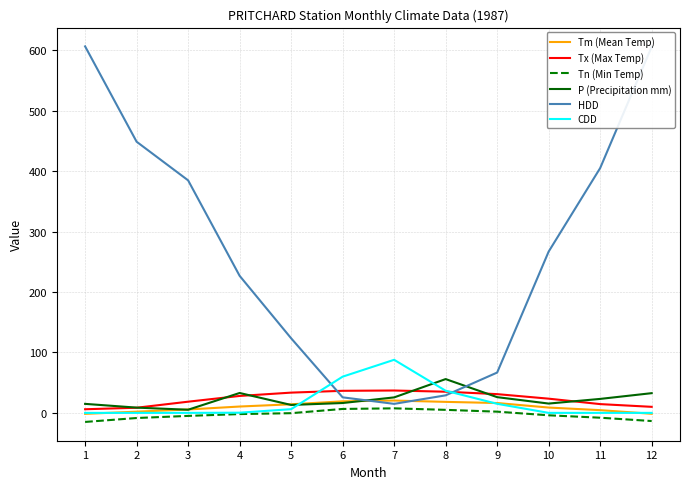

What is the sum of all CDD values?

205.7